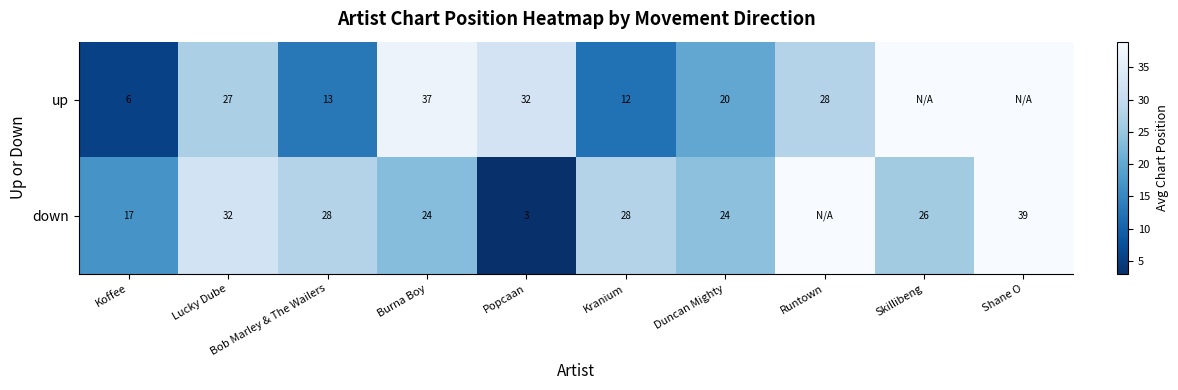

What is the spread (max minus min) of values at Bob Marley & The Wailers?

15